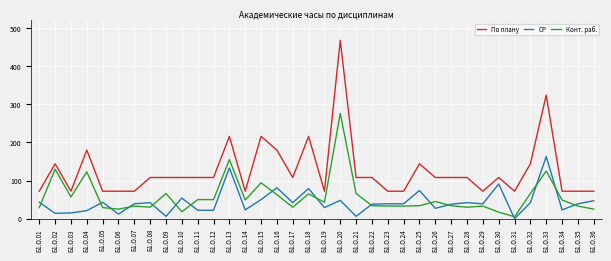

What is the spread (max minus min) of values at Б1.О.04?

159